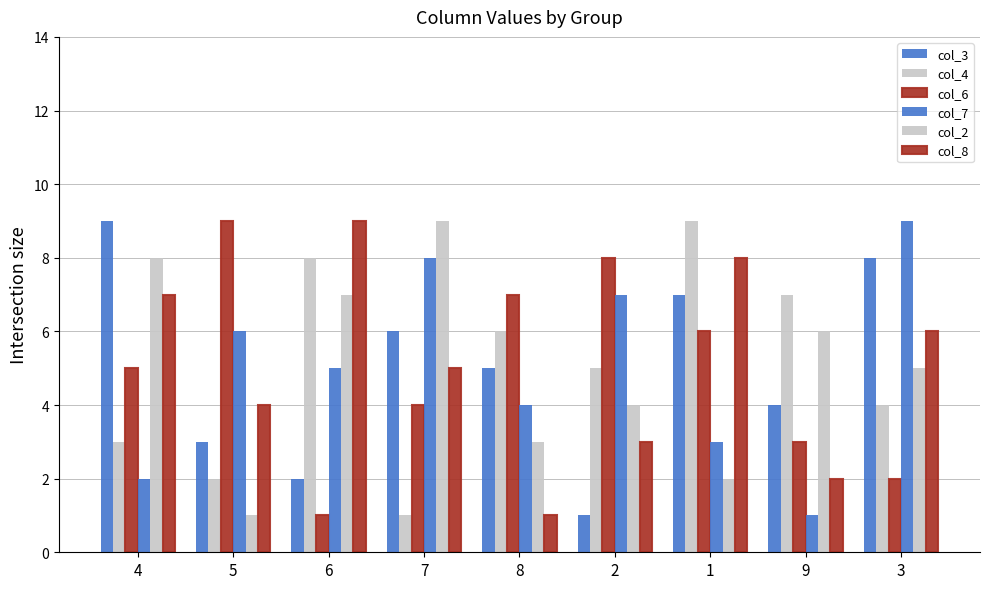

Read the col_6 value at 5.

9